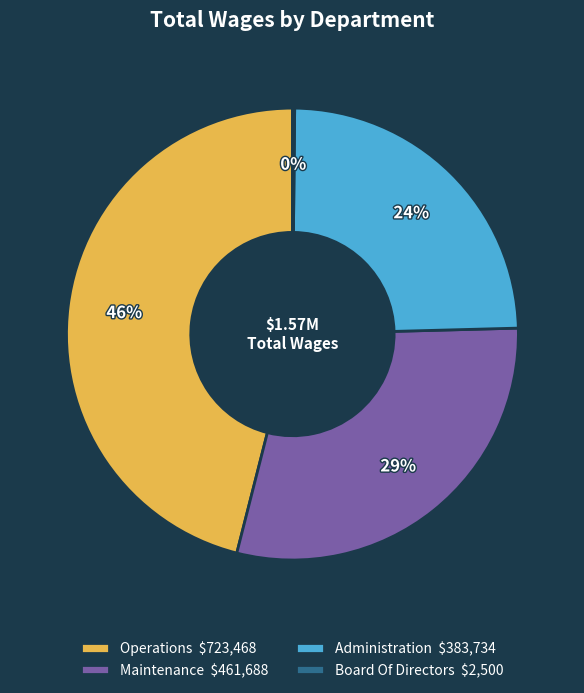

Is it true that Administration is 24% of the pie?

True